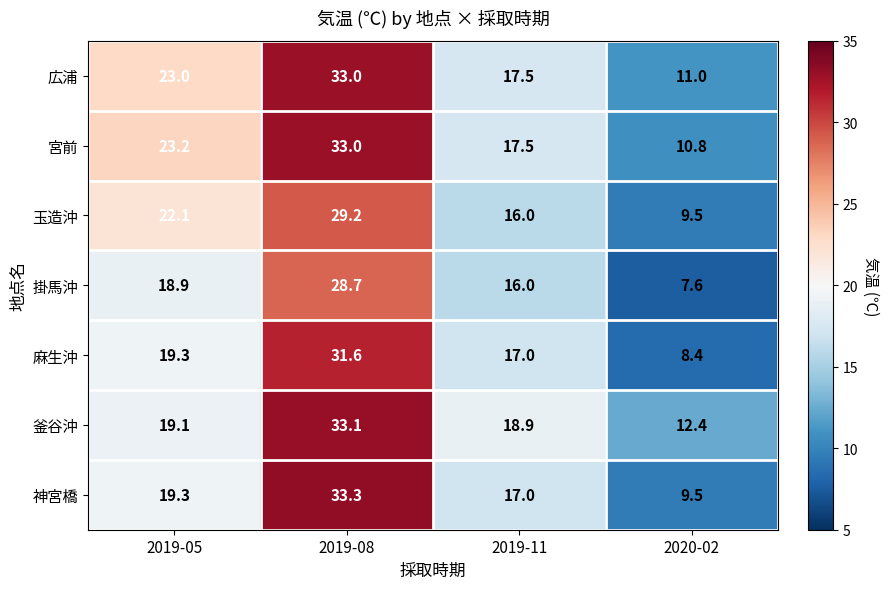

What is the difference between the maximum and minimum values in the 玉造沖 series?

19.7